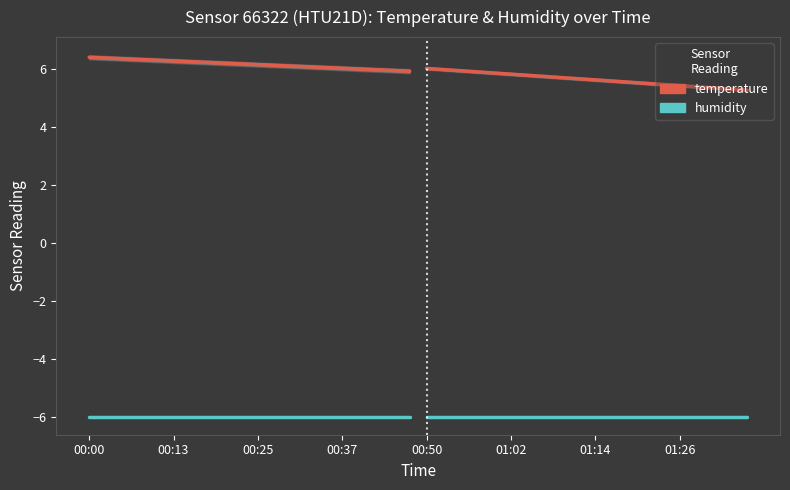

What is the sum of all humidity values?

-120.0